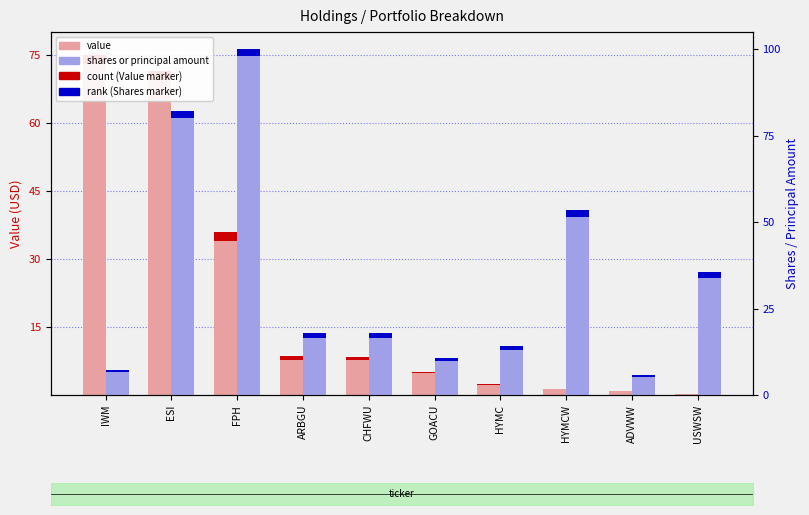

What is the maximum value for Shares or principal amount?

100.0